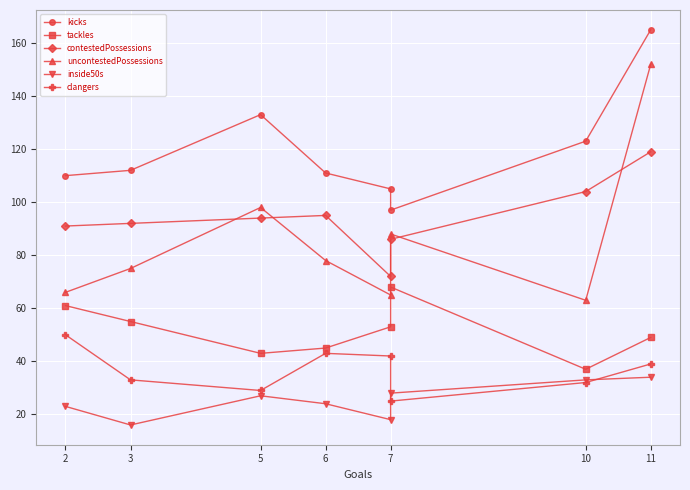

What is the label of the 4th point from the left?

6